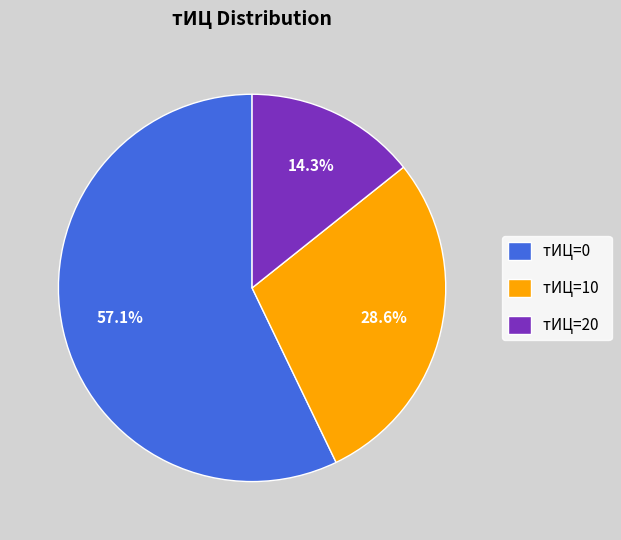

Is there a majority slice in this chart?

Yes